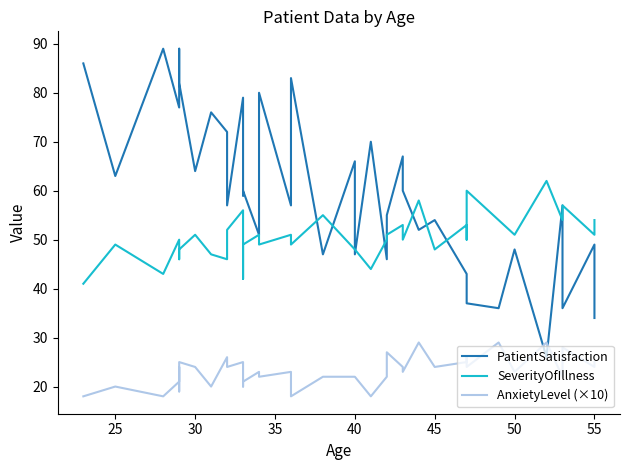

How many distinct data groups are displayed?

3